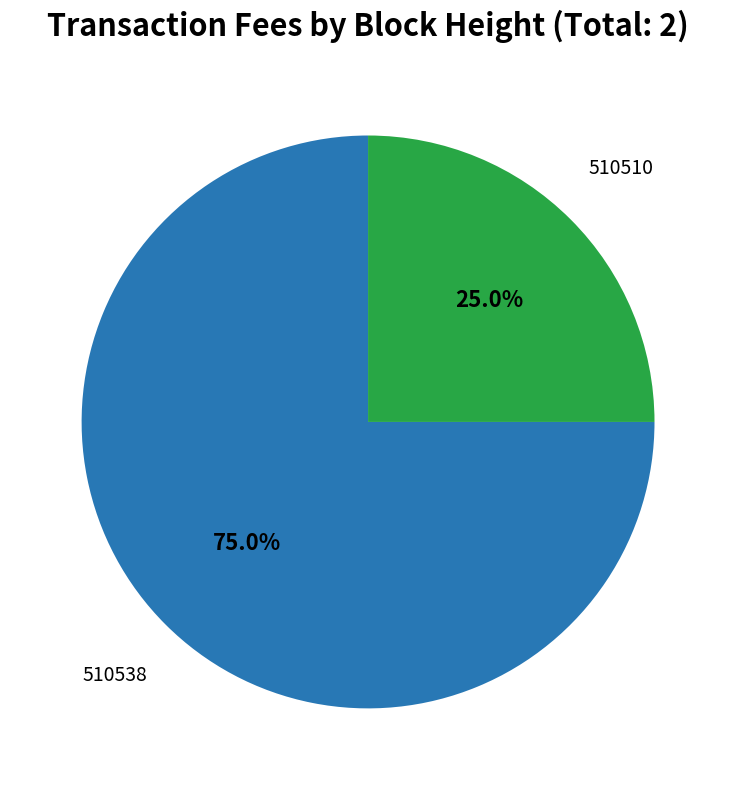

Does any single category account for the majority?

Yes